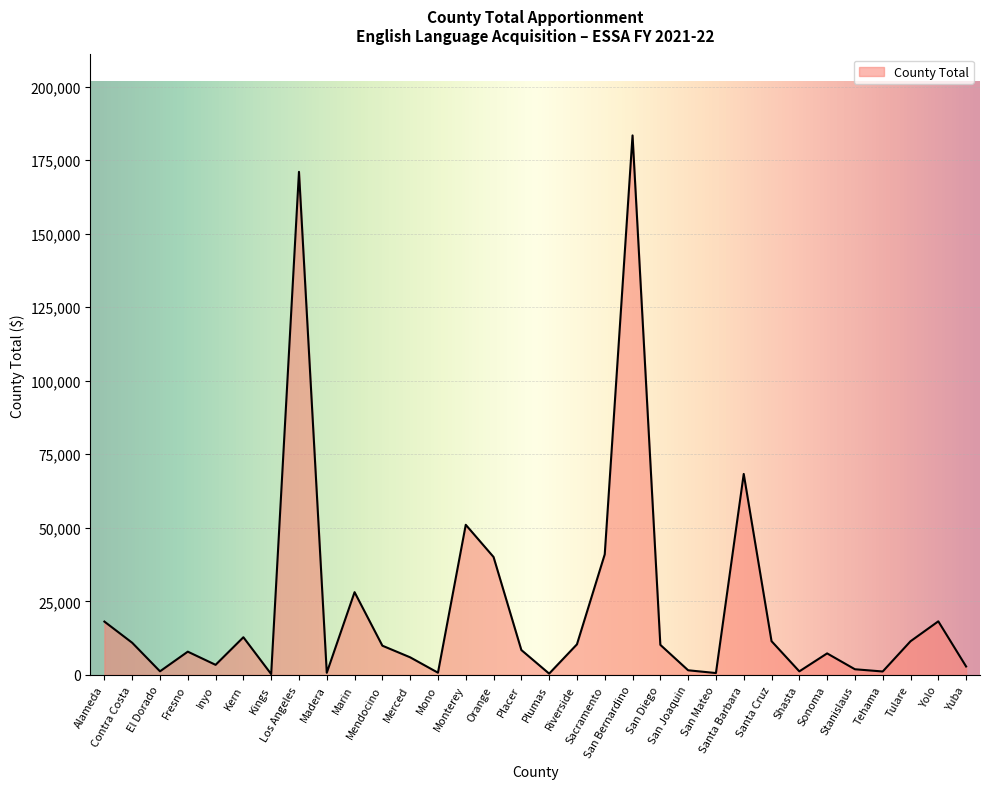

At which category does the data reach its first local peak?

Fresno